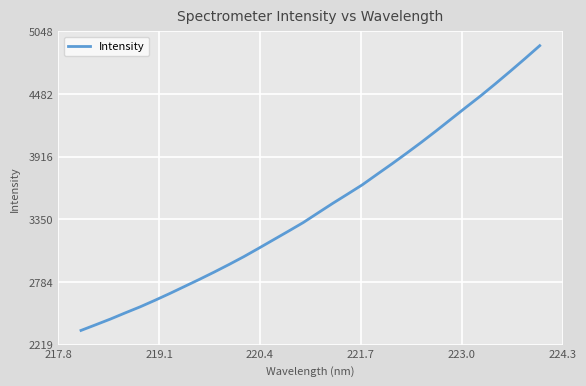

How many lines are shown in the chart?

1